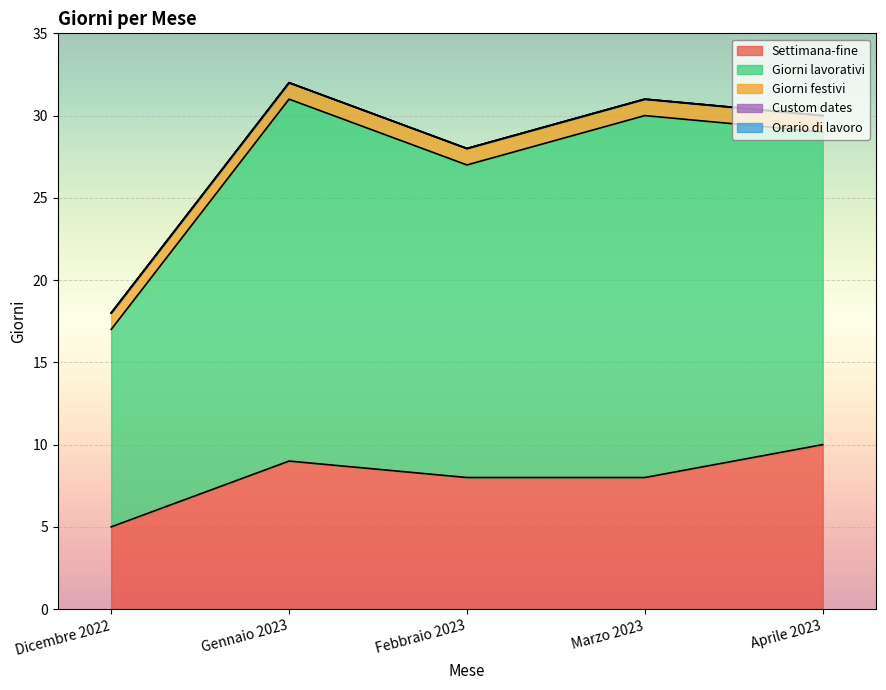

At which category is the sum across all series the highest?

Gennaio 2023